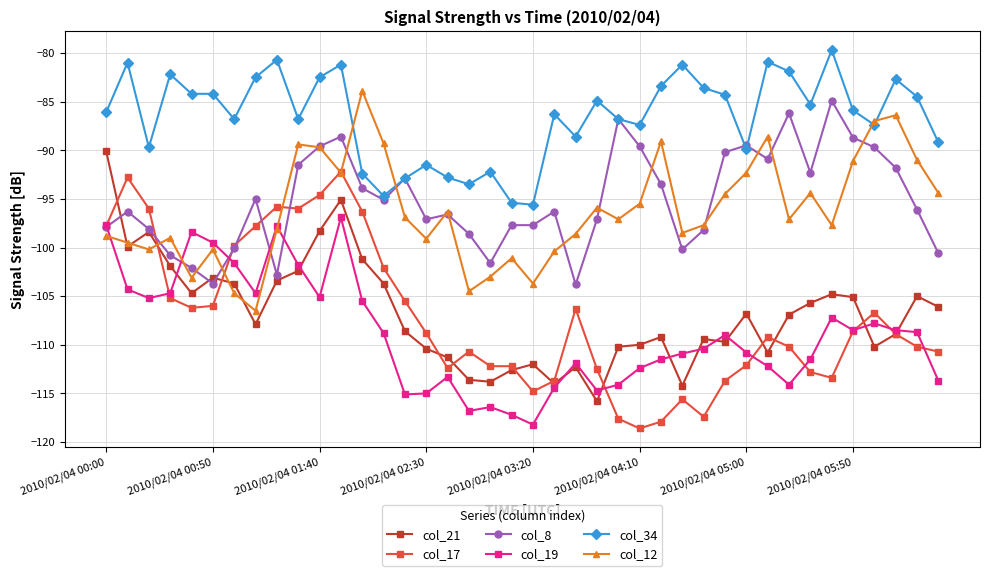

What is the value of the col_19 point at the 2nd from the left?

-104.3